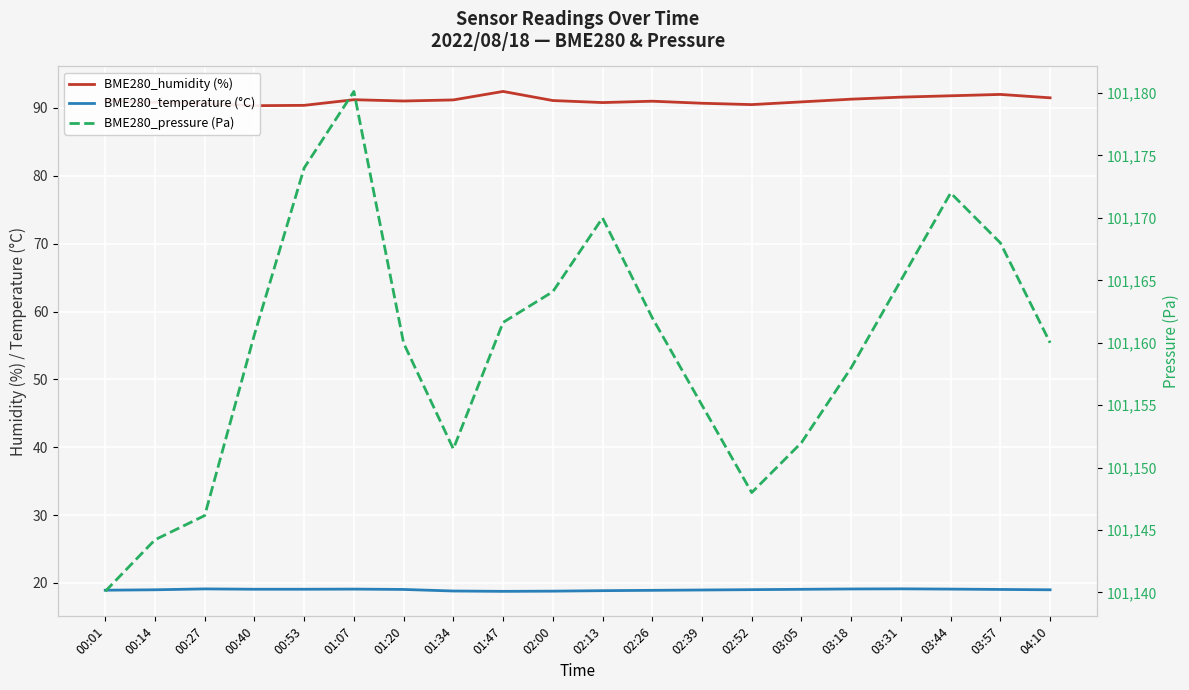

What is the difference between the highest and lowest values at 03:31?

101145.9